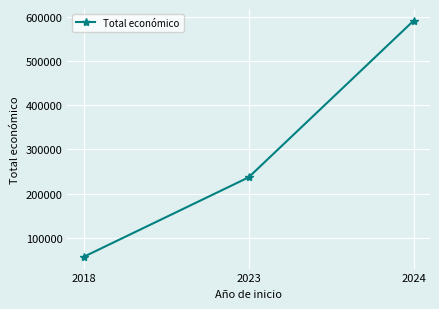

What is the value of the 2nd point from the left?

237042